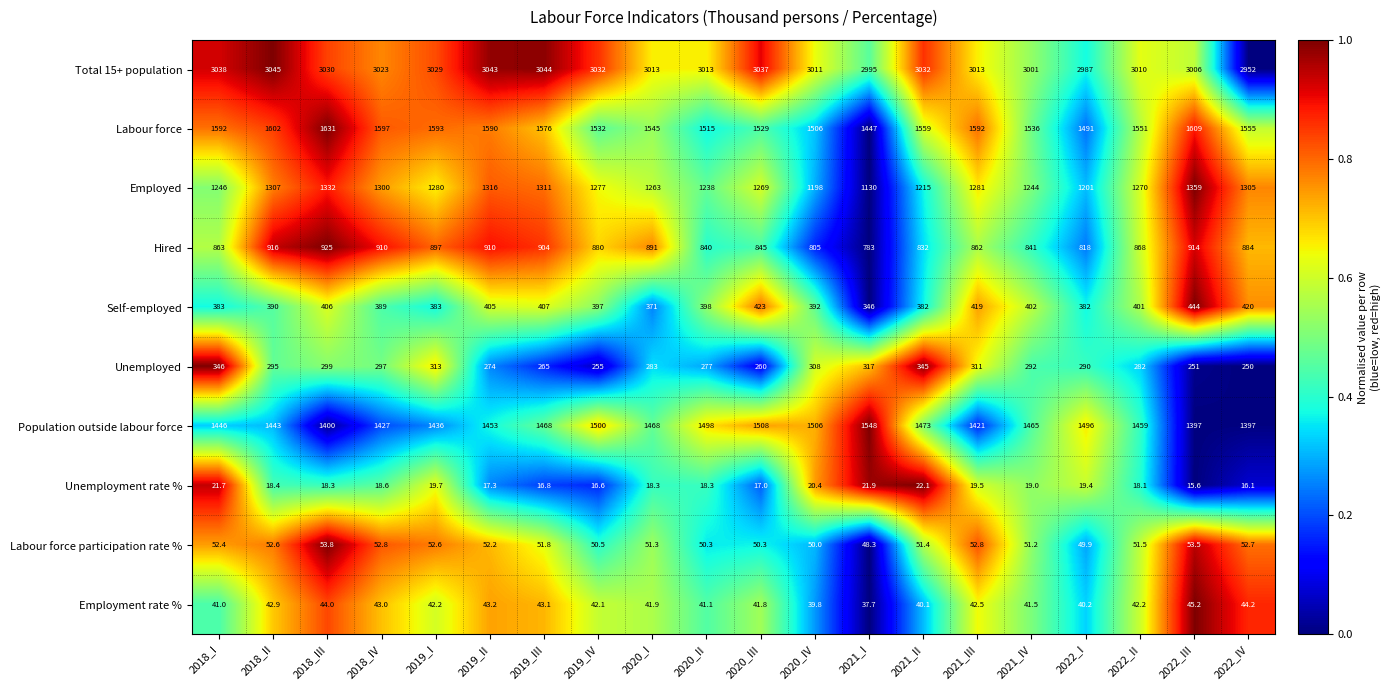

Rank the series at 2021_III from highest to lowest value.

Total 15+ population, Labour force, Population outside labour force, Employed, Hired, Self-employed, Unemployed, Labour force participation rate %, Employment rate %, Unemployment rate %